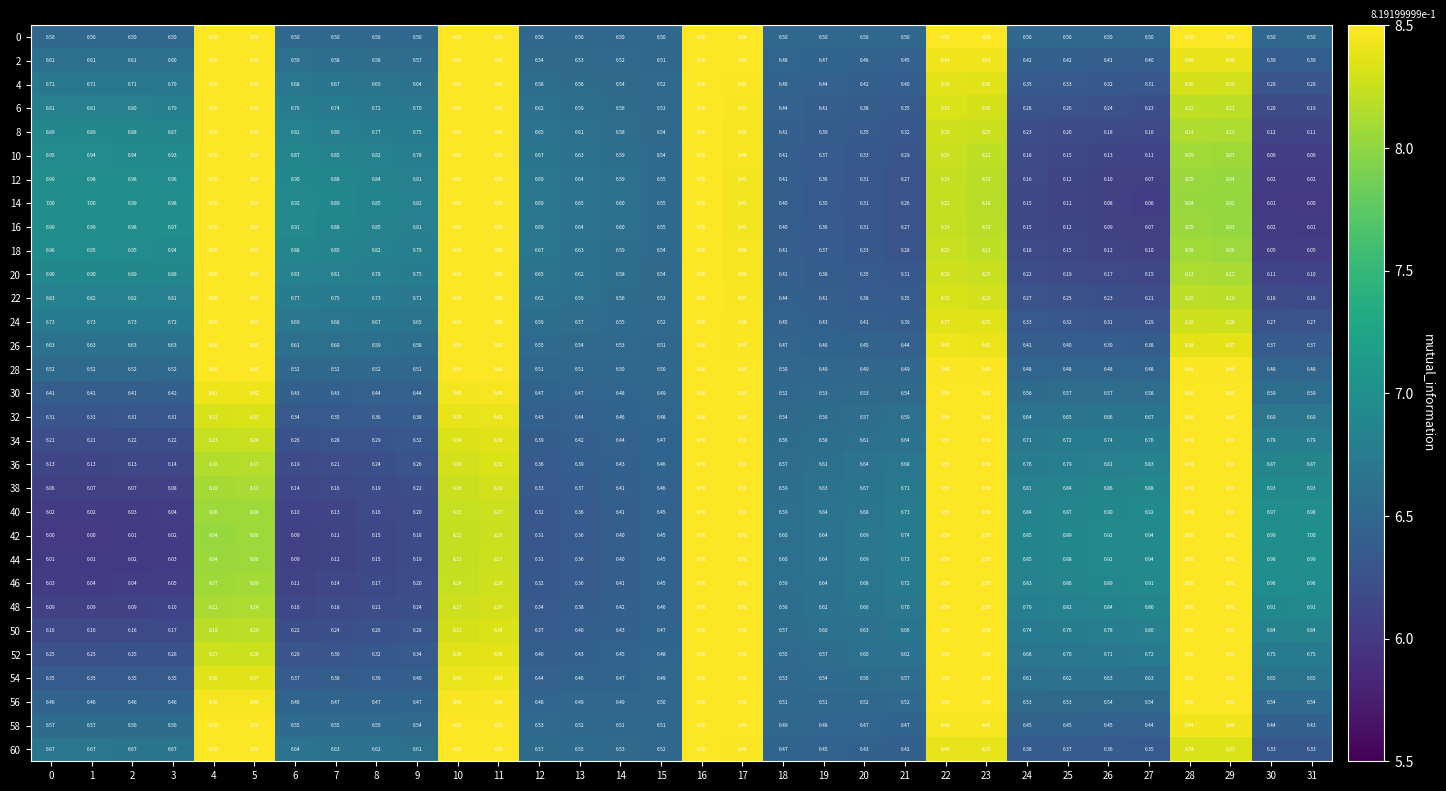

Is the value of 54 at 24 greater than the value of 0 at 13?

Yes